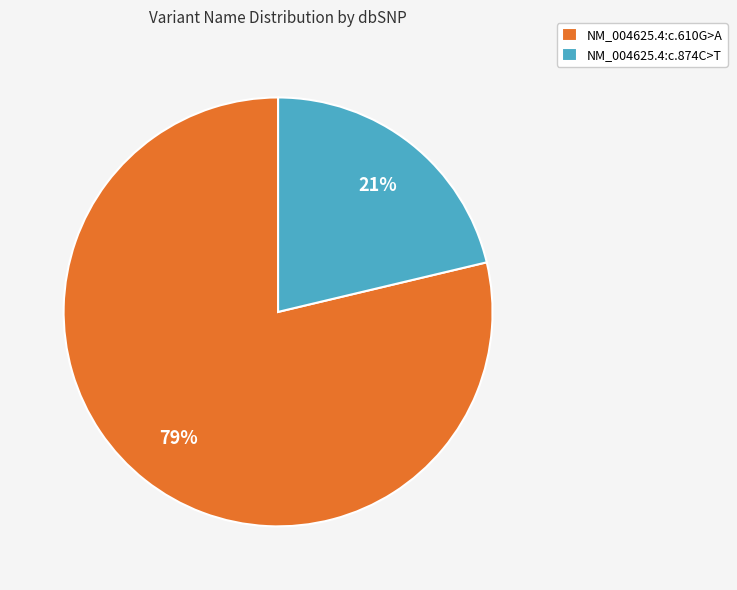

Which category has the smallest portion of the pie?

NM_004625.4:c.874C>T